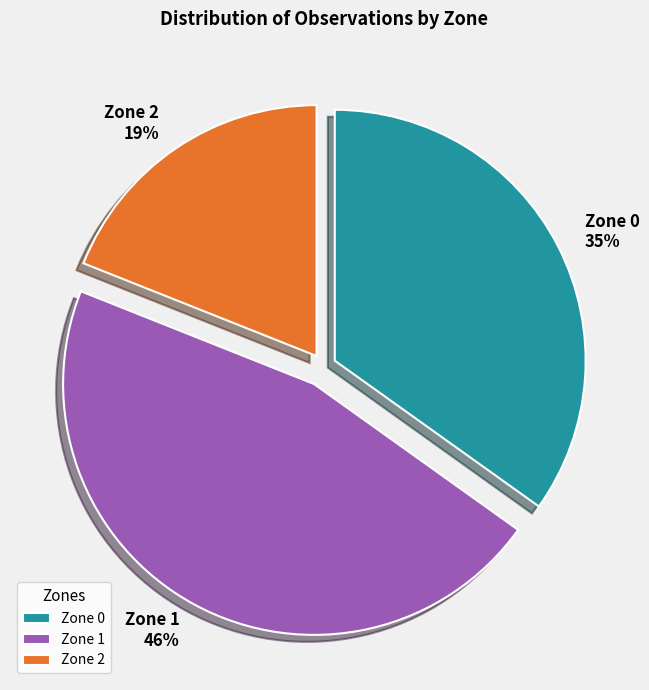

How many slices are in this pie chart?

3